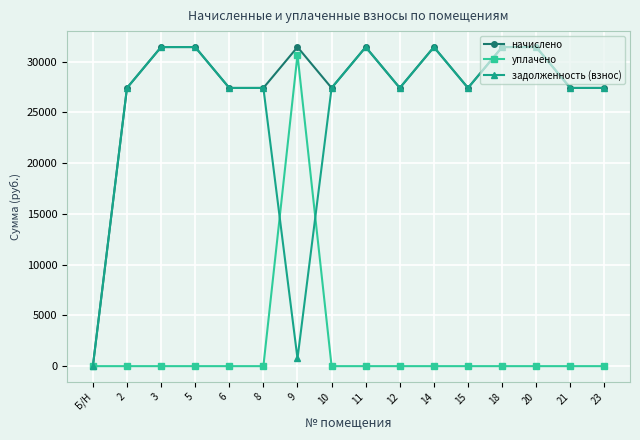

What is the total value across all series at 5?

62865.0